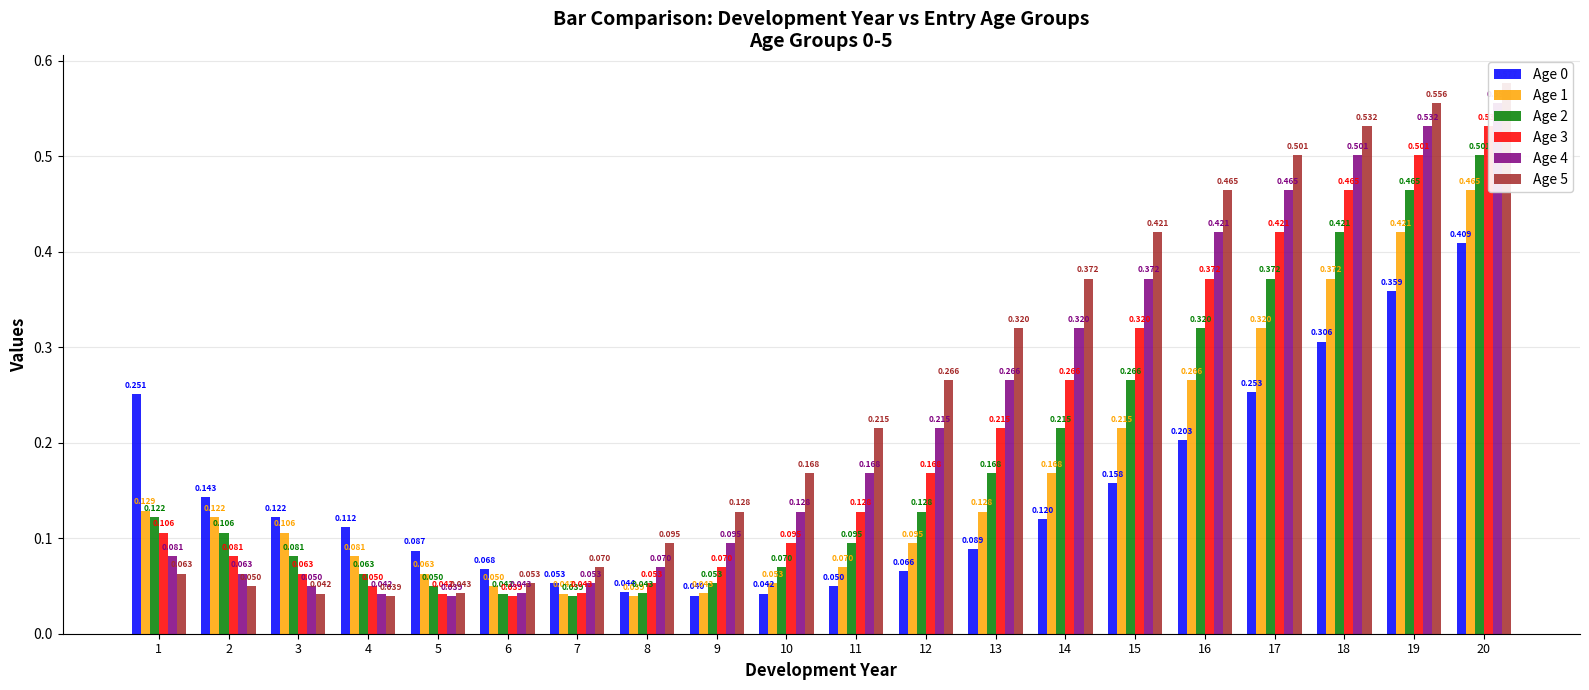

How many bars are there in each group?

6